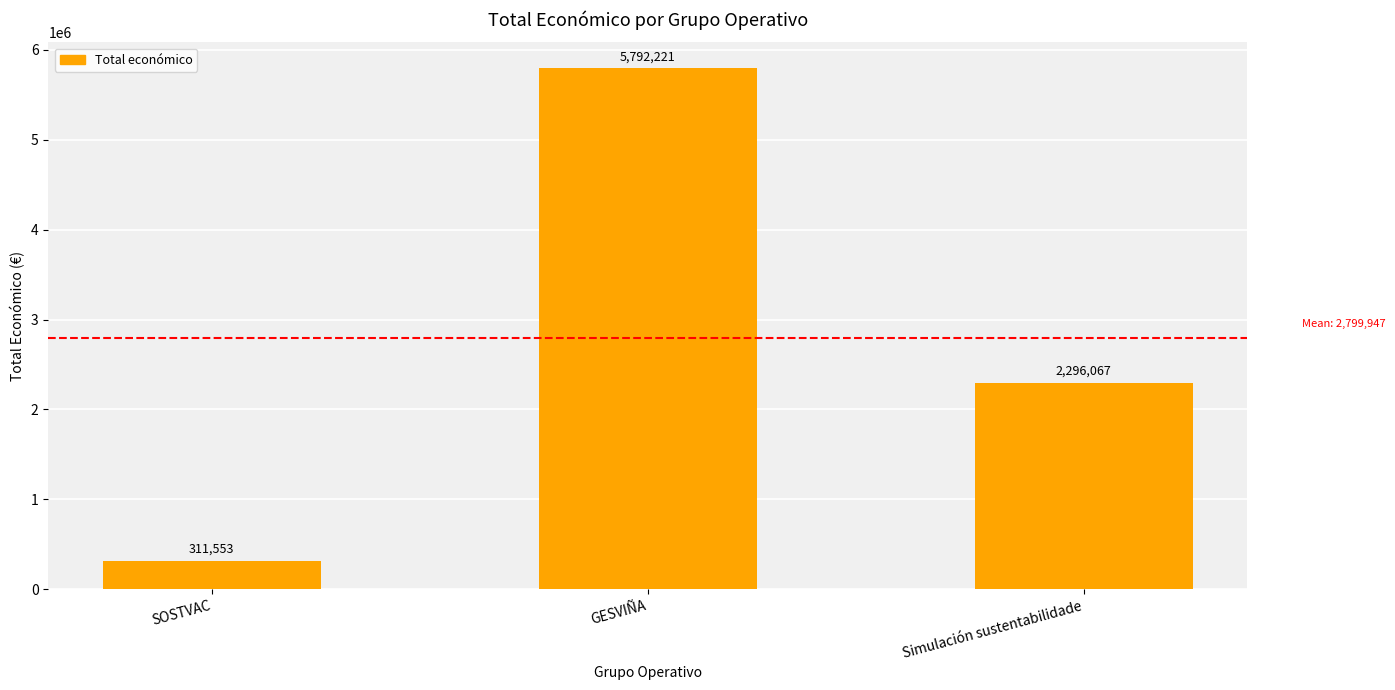

How many distinct data groups are displayed?

1